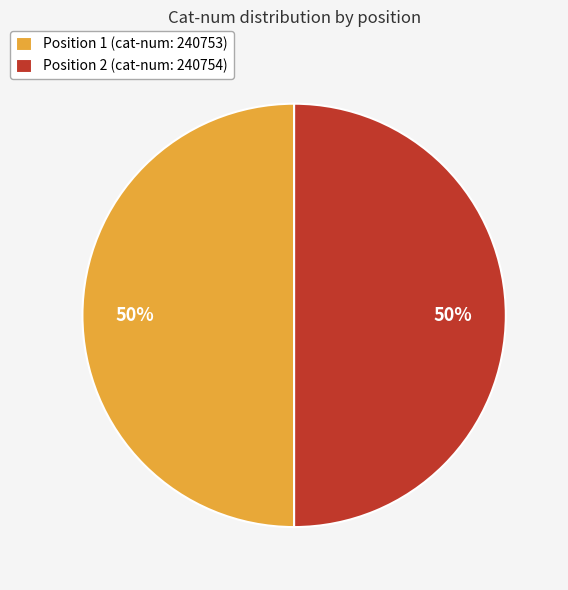

True or false: Position 2 (cat-num: 240754) accounts for 36% of the total.

False